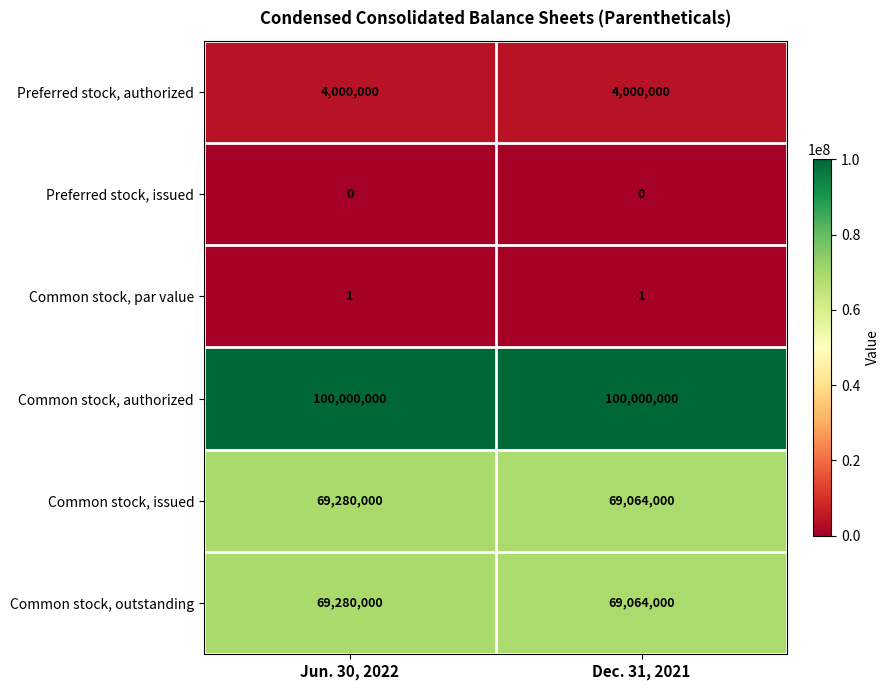

Reading left to right, transcribe all the data shown in this chart.

Preferred stock, authorized: 4000000	4000000
Preferred stock, issued: 0	0
Common stock, par value: 1	1
Common stock, authorized: 100000000	100000000
Common stock, issued: 69280000	69064000
Common stock, outstanding: 69280000	69064000